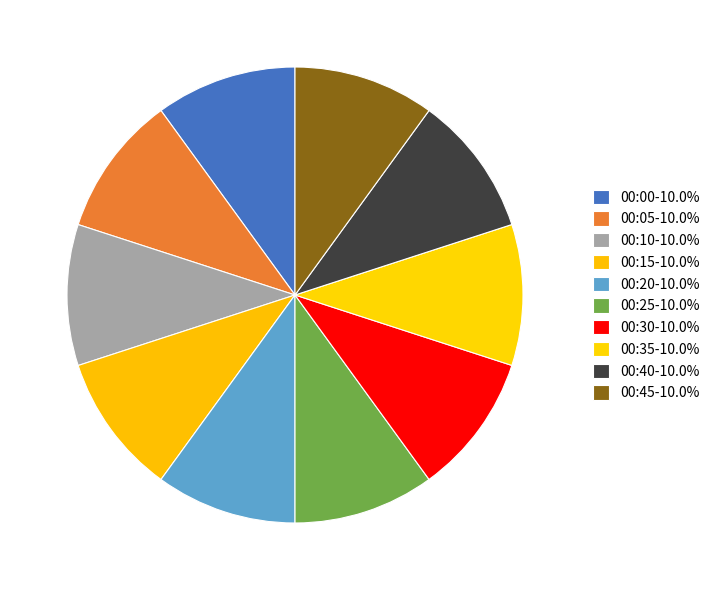

Is the sum of 00:40 and 00:05 greater than half?

No